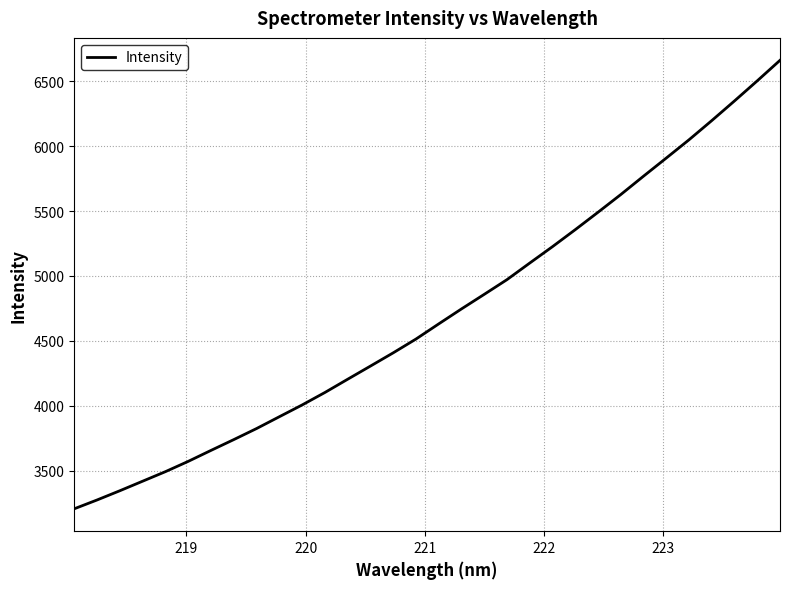

What is the difference between the second highest and minimum values?

3293.7